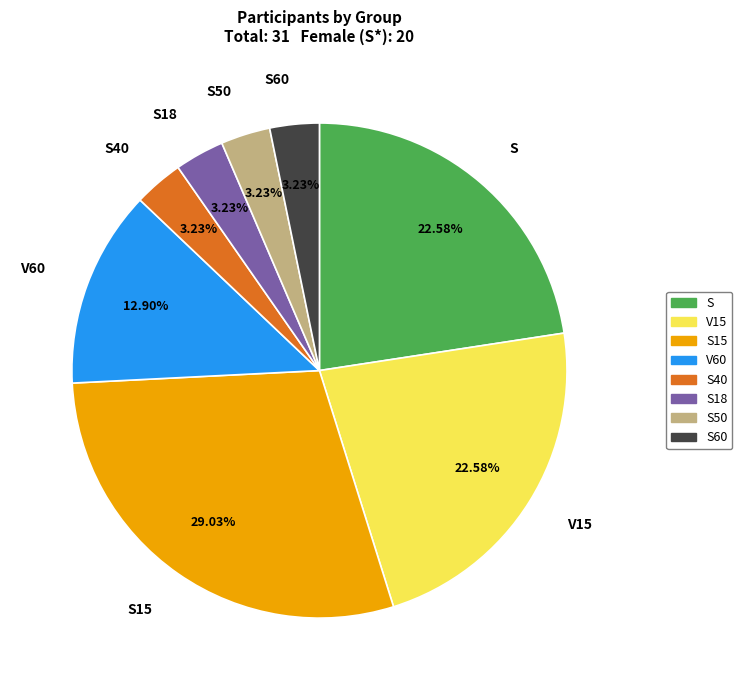

To the nearest percent, what is the difference between the largest and smallest slice percentages?

26%